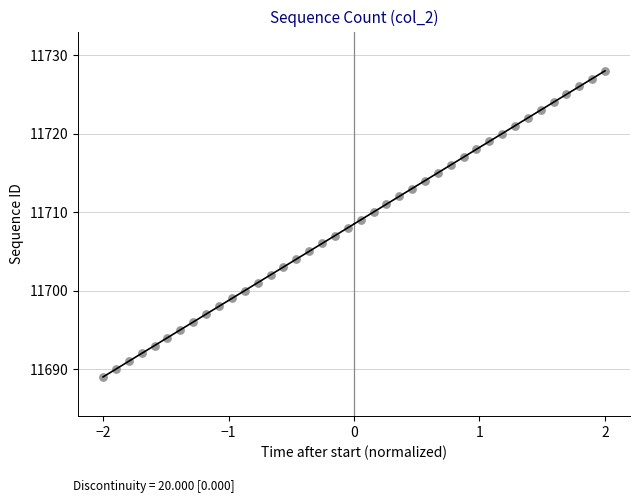

How many points are shown in the scatter plot?

40